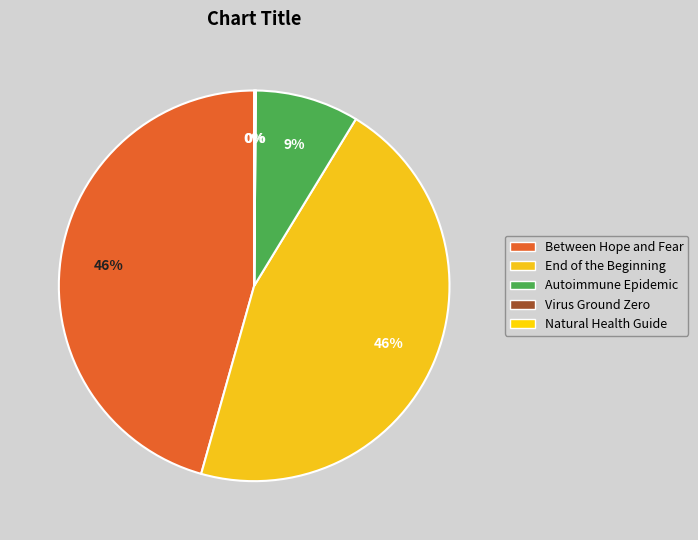

How many segments does this pie chart have?

5